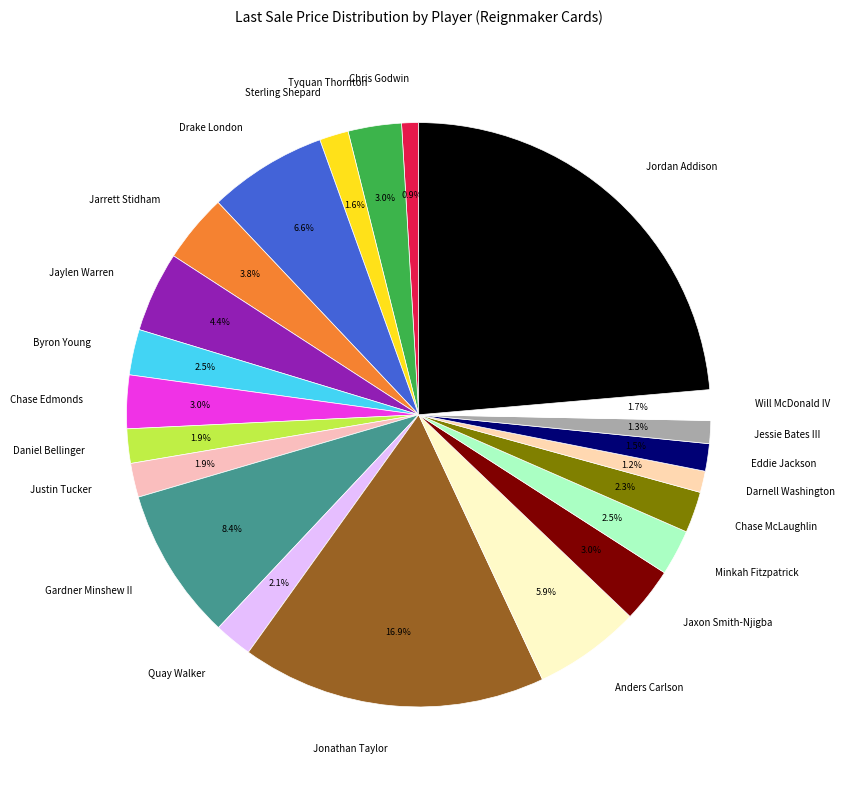

To the nearest percent, what is the difference between the Chase McLaughlin and Jordan Addison slice percentages?

21%